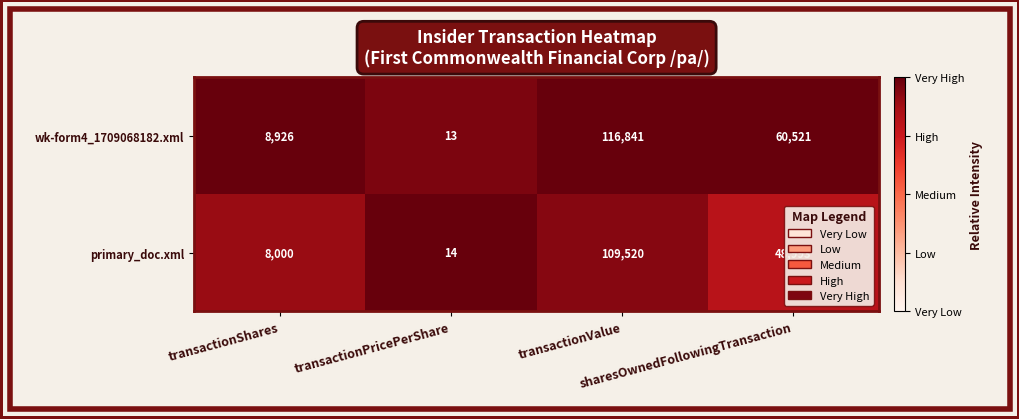

What is the average value of the wk-form4_1709068182.xml series?

46575